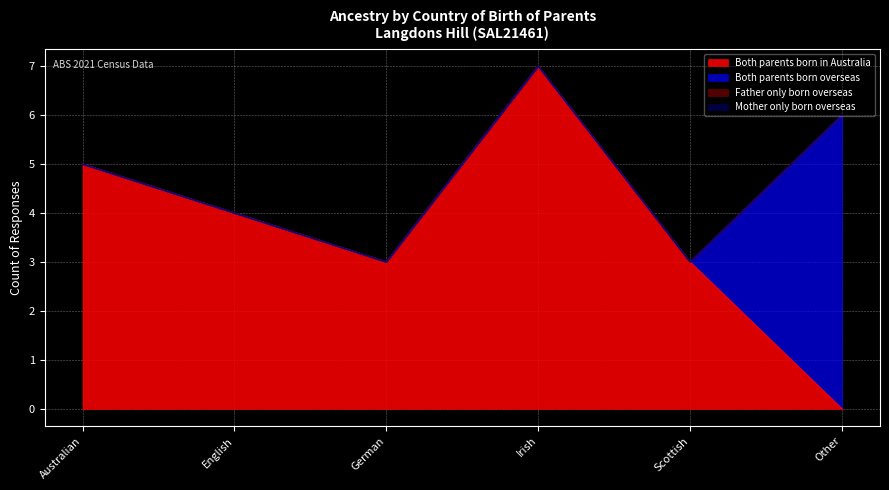

Which series has the widest spread of values?

Both parents born in Australia